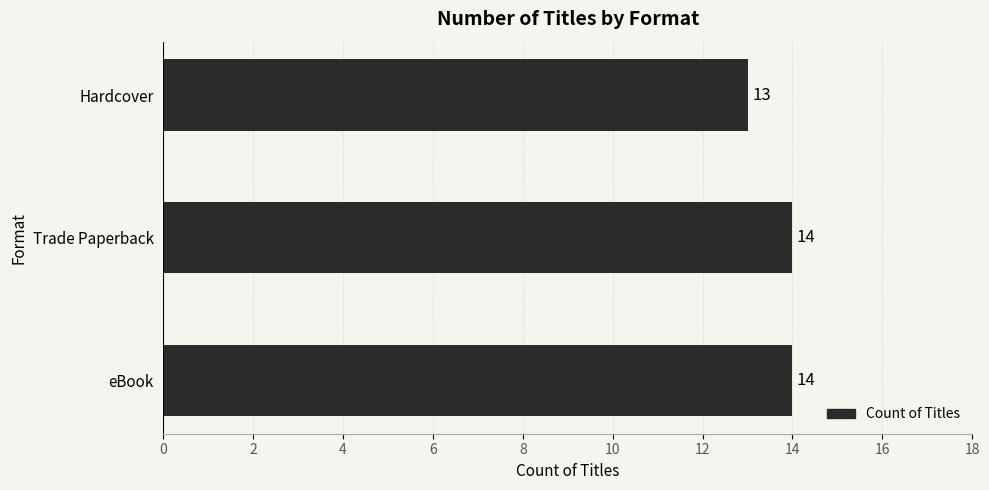

Where is the data nearest to the value 13?

Hardcover